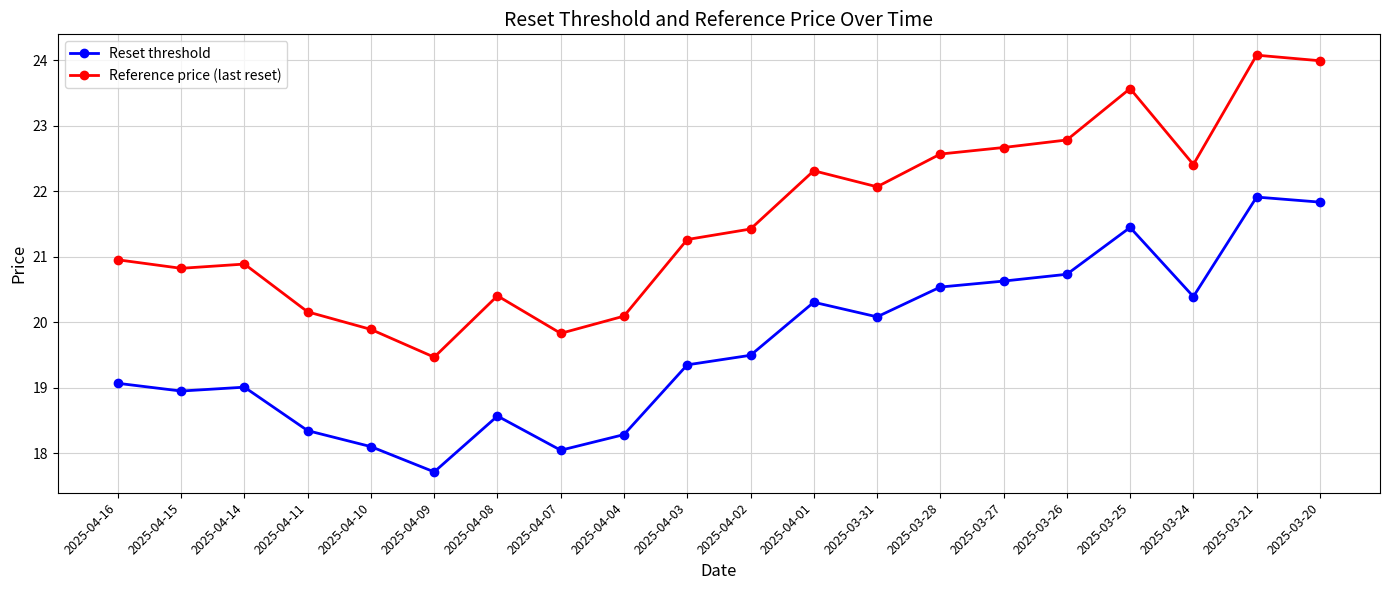

True or false: Reset threshold has a value of 20.6 at 2025-03-27.

True